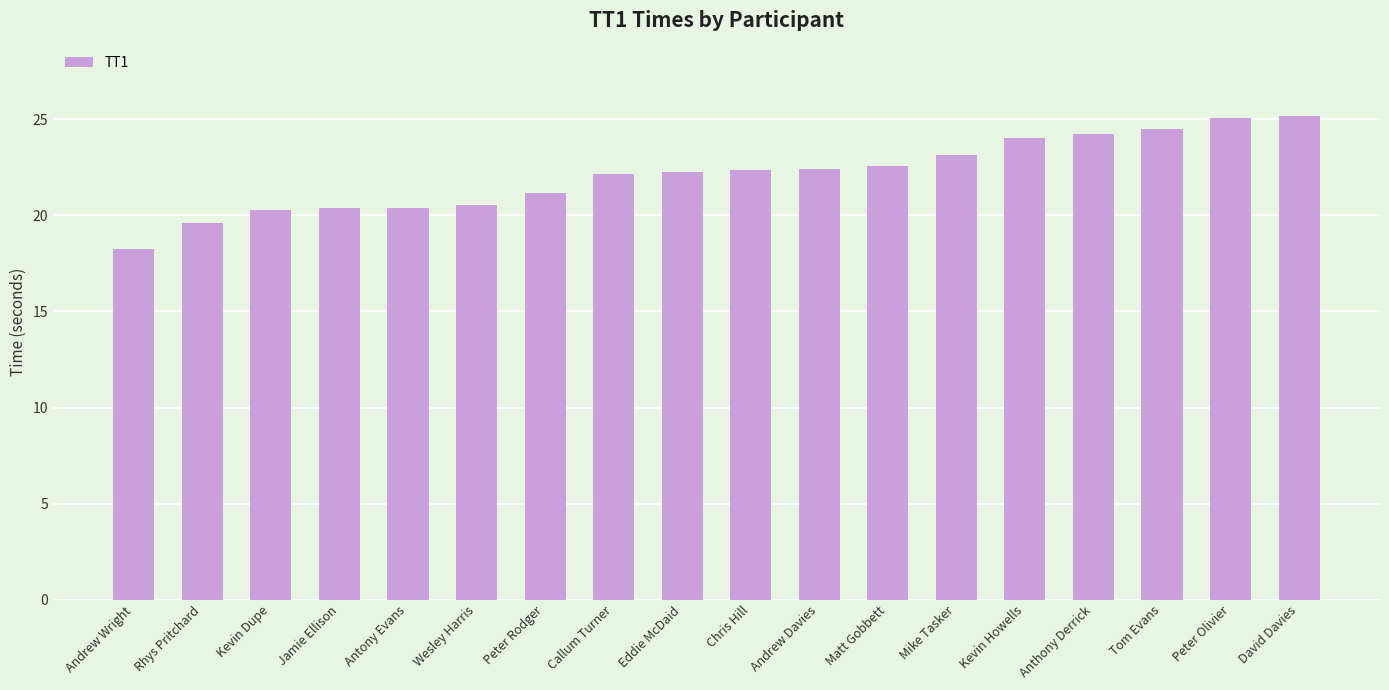

What is the change in value from Eddie McDaid to Peter Olivier?

+2.8